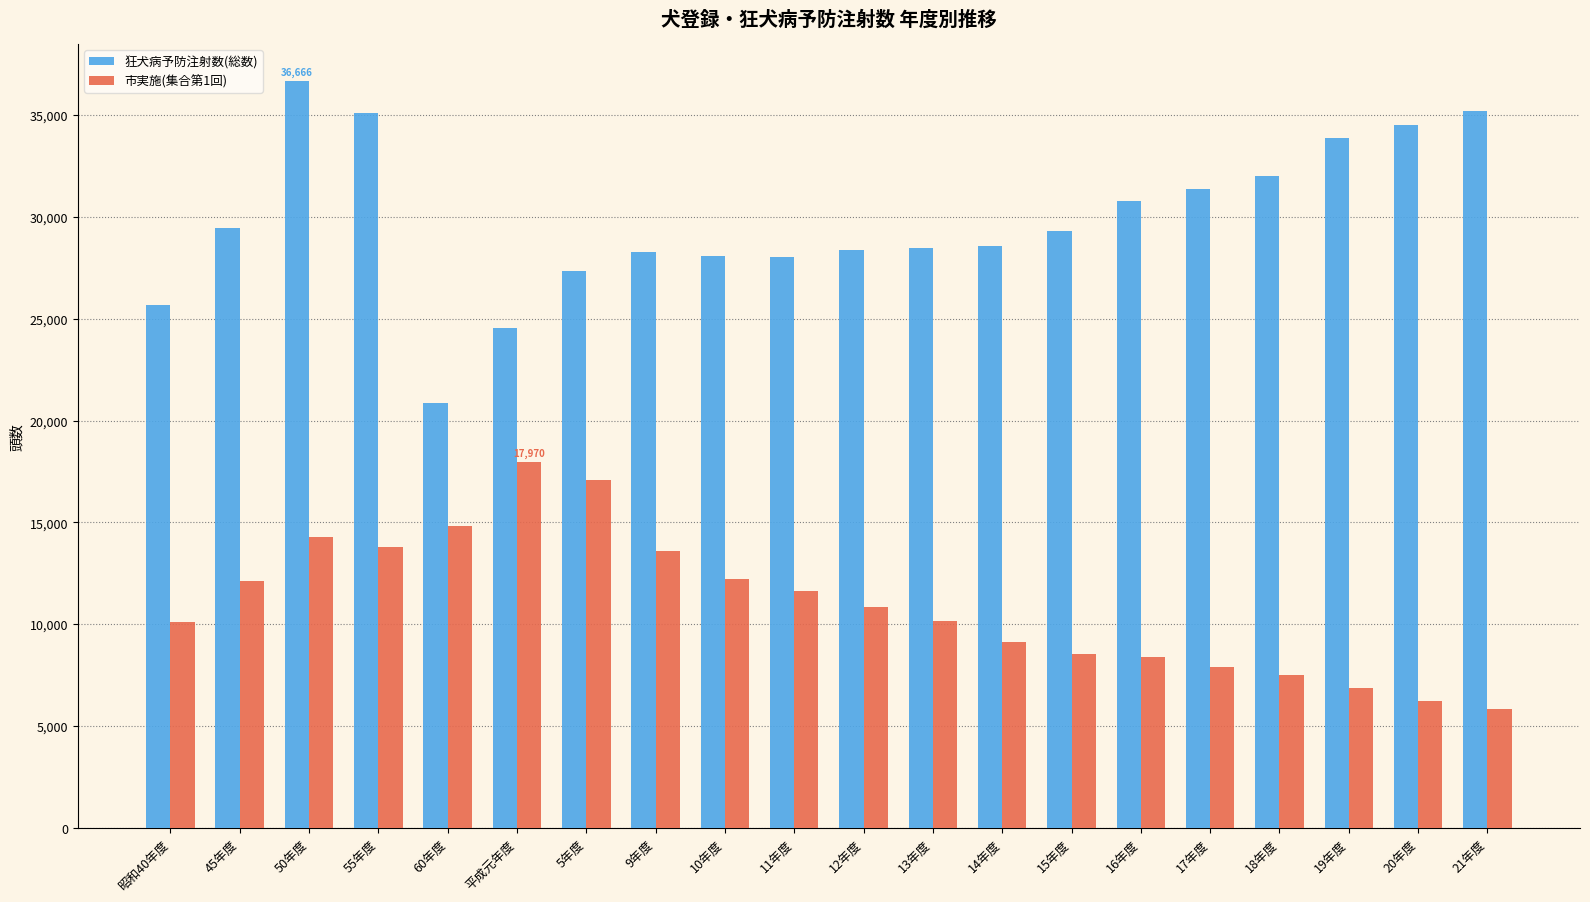

Rank the series by their average value, from highest to lowest.

狂犬病予防注射数(総数), 市実施(集合第1回)